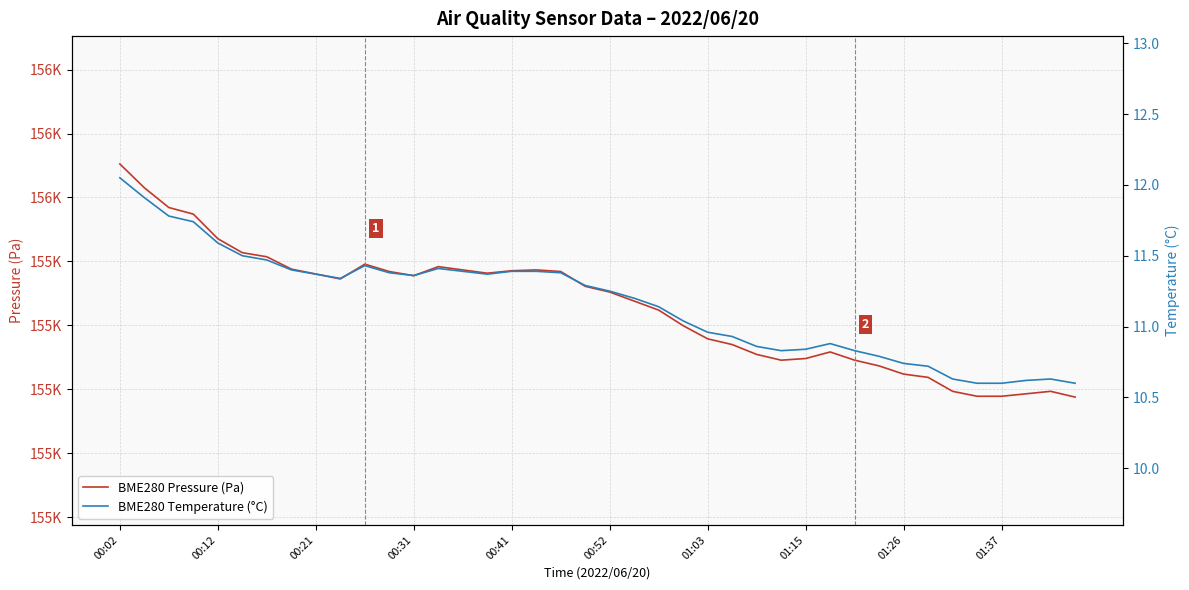

At which category does the chart reach its peak across all series?

00:02